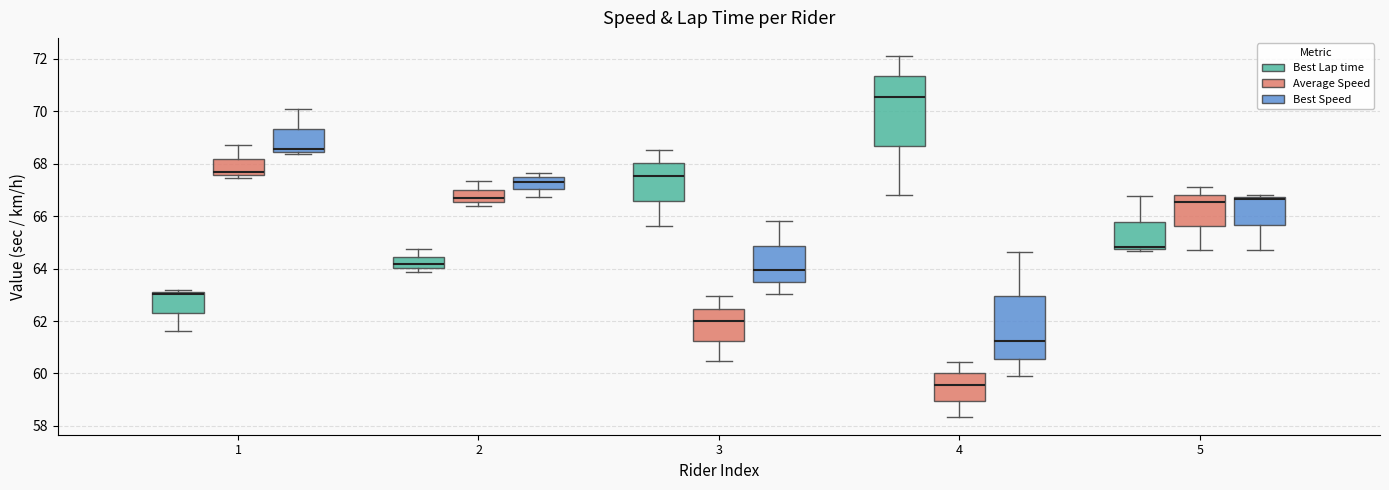

Reading left to right, read every box against the y-axis: the position of its median line, the range the box covers, and the ends of its whiskers. The values are not printed on the chart, so give them approximately, as read against the axis.

1 (Best Lap time): median 63.0, box 62.4 to 63.2, whiskers 61.6 to 63.2 (just above the box's upper edge)
1 (Average Speed): median 67.6 (just above the box's lower edge), box 67.6 to 68.2, whiskers 67.4 to 68.8
1 (Best Speed): median 68.6, box 68.4 to 69.4, whiskers 68.4 (just below the box's lower edge) to 70.2
2 (Best Lap time): median 64.2, box 64.0 to 64.4, whiskers 63.8 to 64.8
2 (Average Speed): median 66.8, box 66.6 to 67.0, whiskers 66.4 to 67.4
2 (Best Speed): median 67.4 (inside the box), box 67.0 to 67.4, whiskers 66.8 to 67.6
3 (Best Lap time): median 67.6, box 66.6 to 68.0, whiskers 65.6 to 68.6
3 (Average Speed): median 62.0, box 61.2 to 62.4, whiskers 60.4 to 63.0
3 (Best Speed): median 64.0, box 63.4 to 64.8, whiskers 63.0 to 65.8
4 (Best Lap time): median 70.6, box 68.6 to 71.4, whiskers 66.8 to 72.2
4 (Average Speed): median 59.6, box 59.0 to 60.0, whiskers 58.4 to 60.4
4 (Best Speed): median 61.2, box 60.6 to 63.0, whiskers 60.0 to 64.6
5 (Best Lap time): median 64.8 (just above the box's lower edge), box 64.8 to 65.8, whiskers 64.6 to 66.8
5 (Average Speed): median 66.6, box 65.6 to 66.8, whiskers 64.6 to 67.2
5 (Best Speed): median 66.6, box 65.6 to 66.8, whiskers 64.6 to 66.8 (just above the box's upper edge)